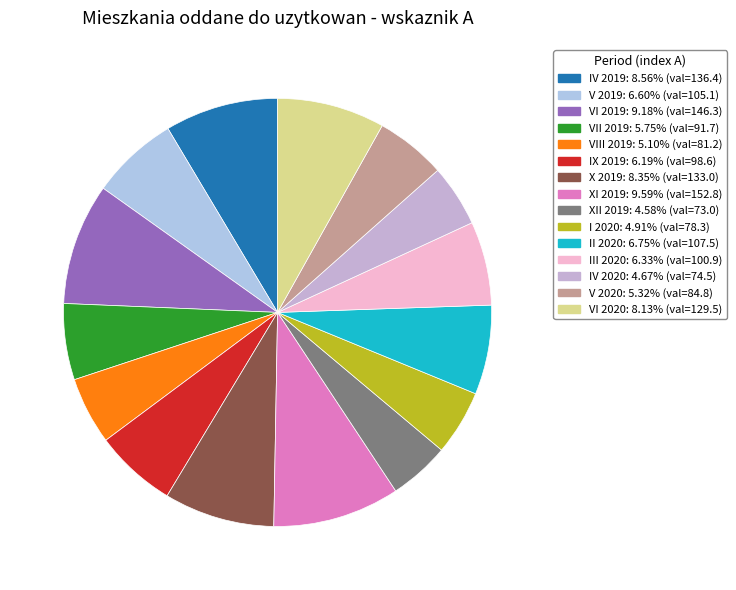

Count the number of slices in the pie.

15